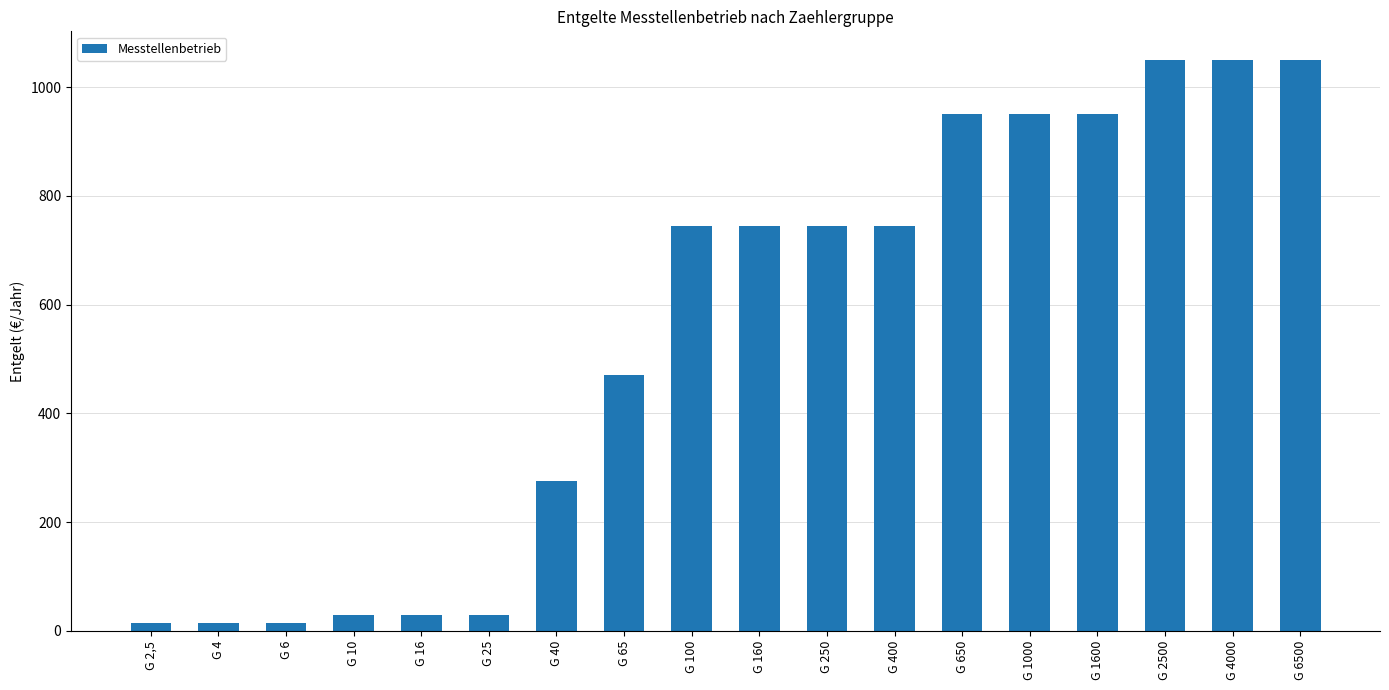

Reading left to right, transcribe all the data shown in this chart.

G 2,5=14.0	G 4=14.0	G 6=14.0	G 10=28.8	G 16=28.8	G 25=28.8	G 40=275.3	G 65=470.0	G 100=744.9	G 160=744.9	G 250=744.9	G 400=744.9	G 650=950.5	G 1000=950.5	G 1600=950.5	G 2500=1050.2	G 4000=1050.2	G 6500=1050.2